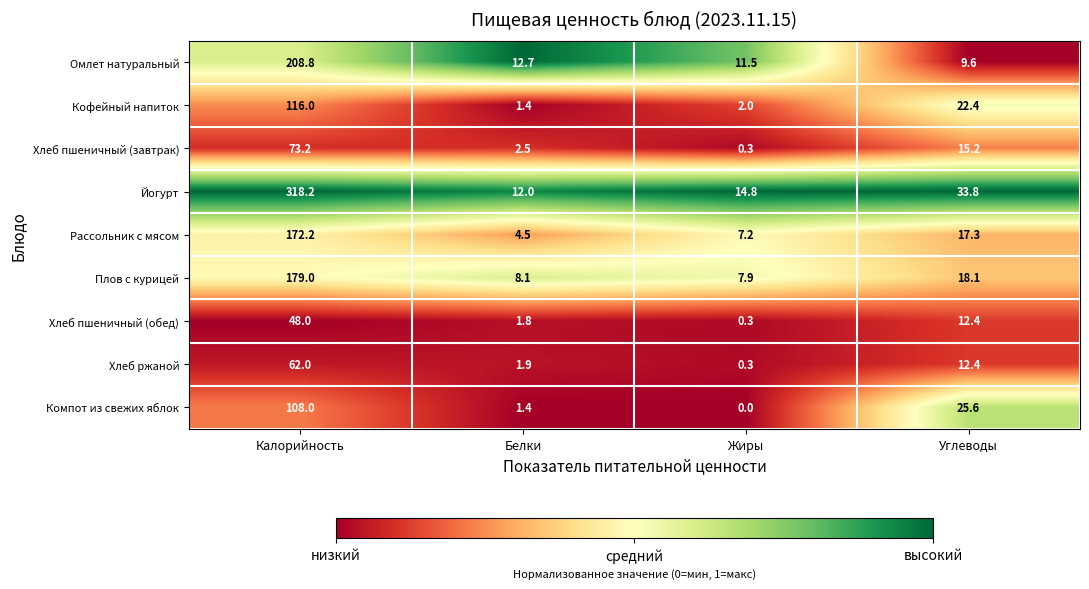

Rank the categories by Плов с курицей value from highest to lowest.

Калорийность, Углеводы, Белки, Жиры